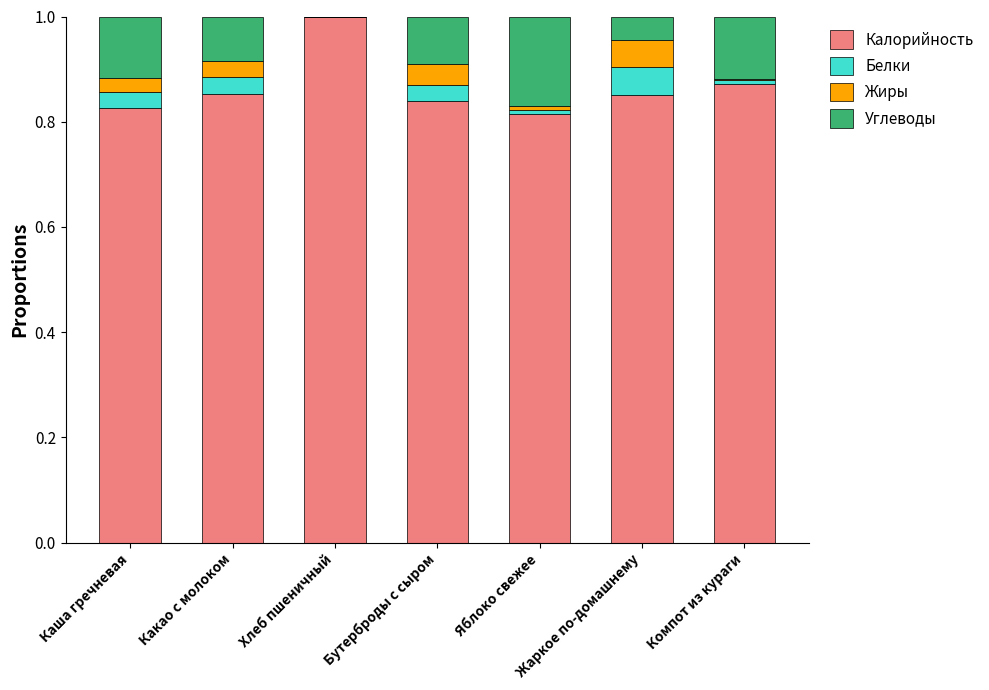

What is the total value across all series at Хлеб пшеничный?

1.0